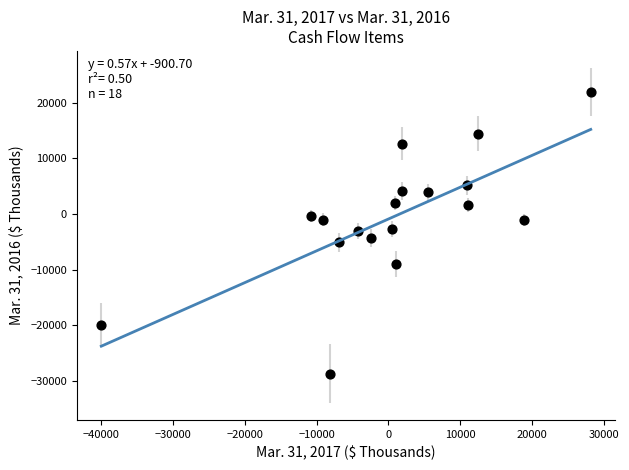

What is the range of X values (max minus min)?

68182